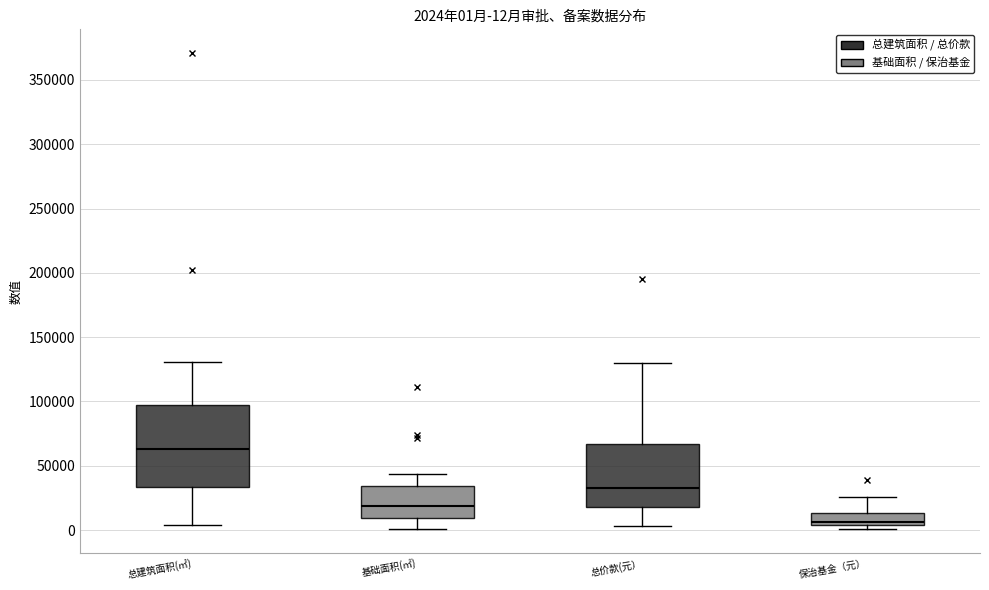

Which box is the tallest, from its lower edge to its upper edge?

总建筑面积(㎡)